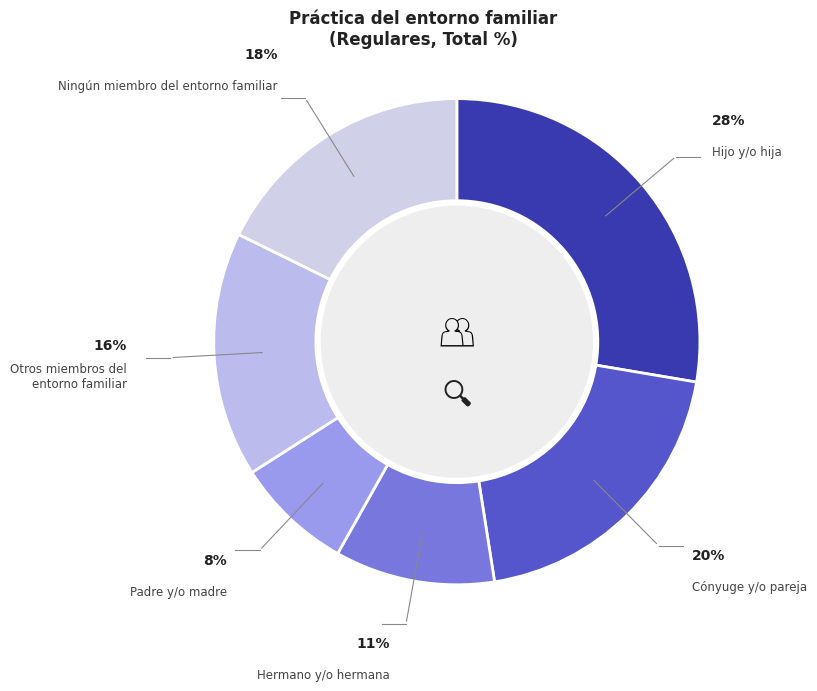

Count the number of slices in the pie.

6